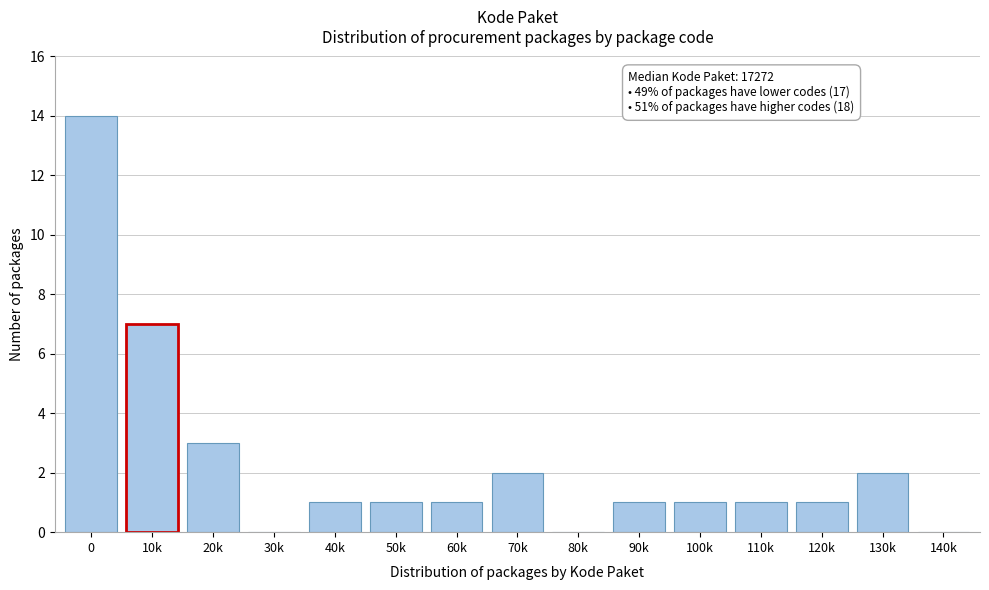

Reading left to right, transcribe all the data shown in this chart.

0=14	10k=7	20k=3	30k=0	40k=1	50k=1	60k=1	70k=2	80k=0	90k=1	100k=1	110k=1	120k=1	130k=2	140k=0